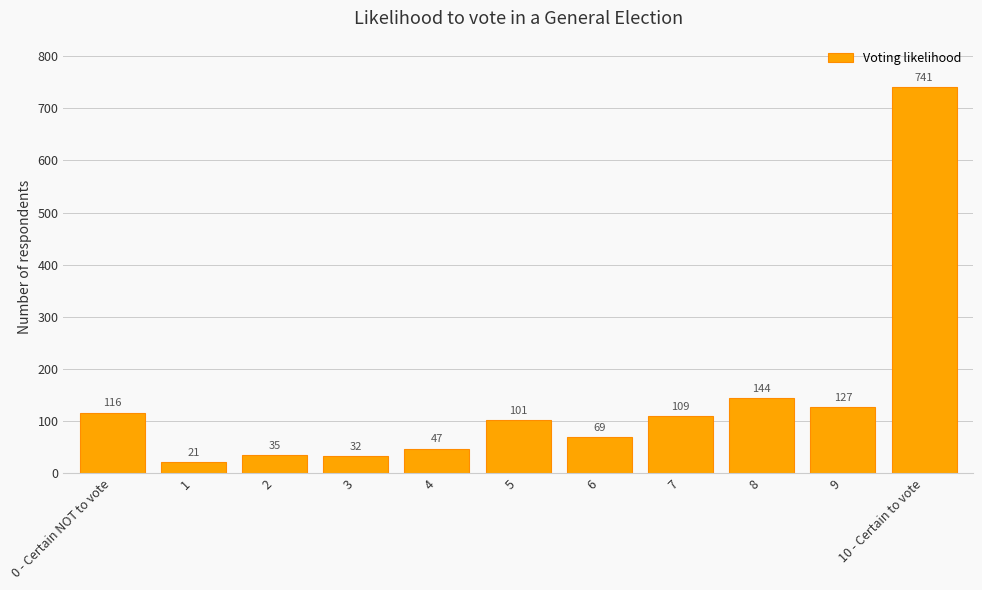

How many distinct data groups are displayed?

1